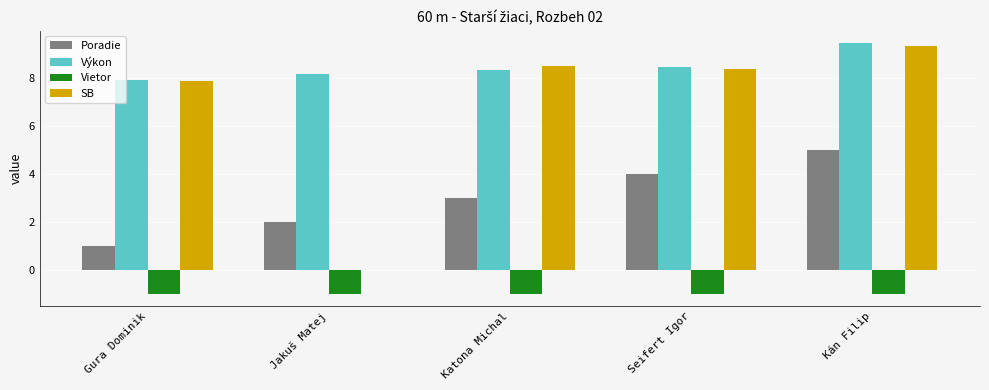

What is the sum of all Vietor values?

-5.0